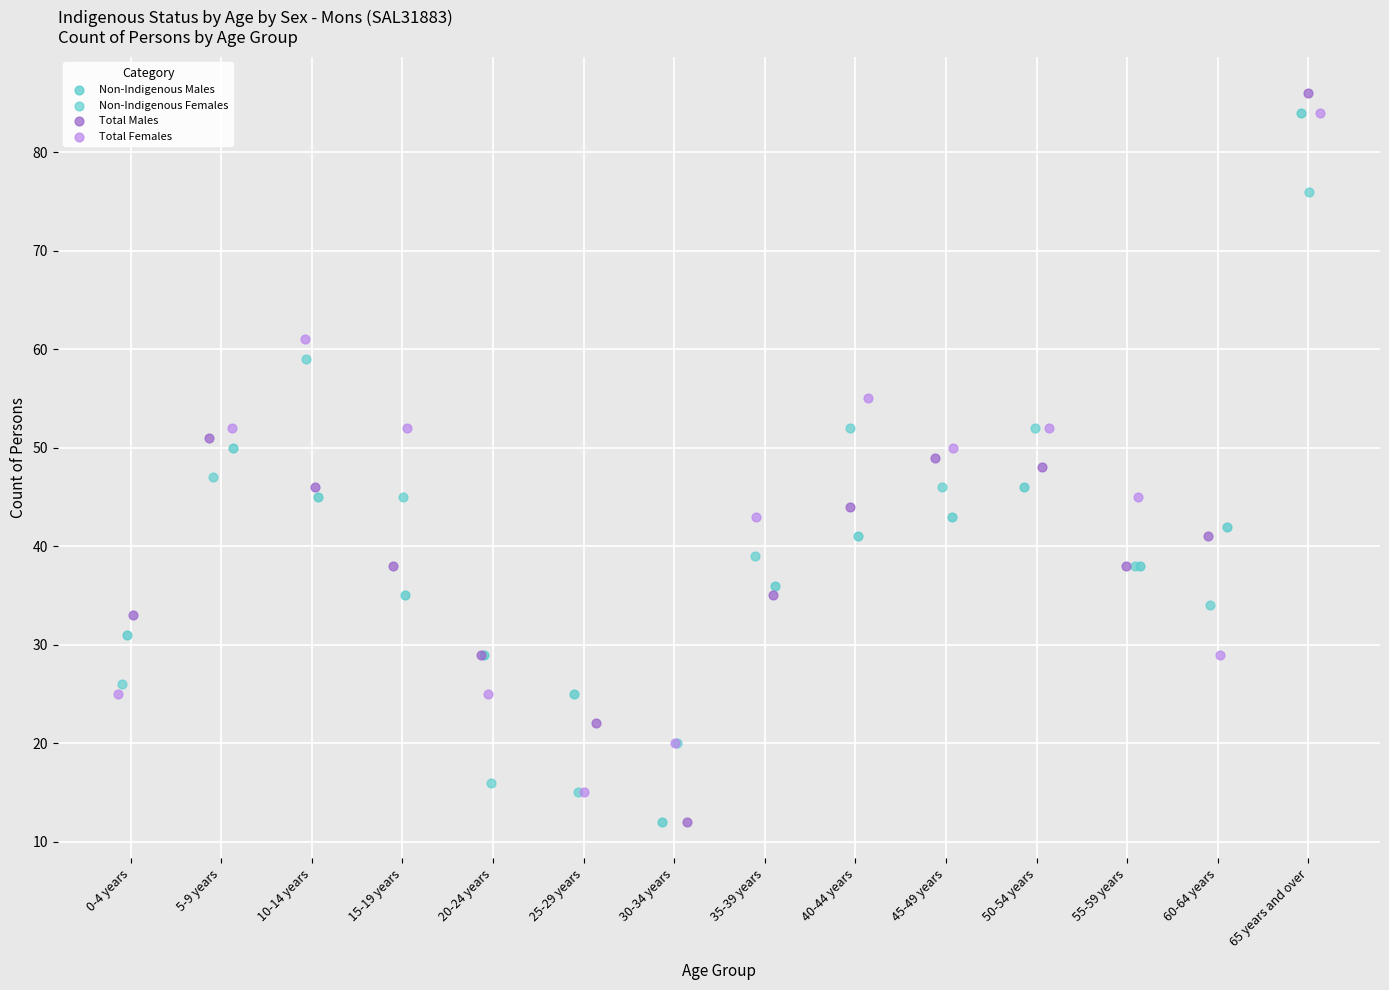

Which series has the widest spread of Y values?

Total Males